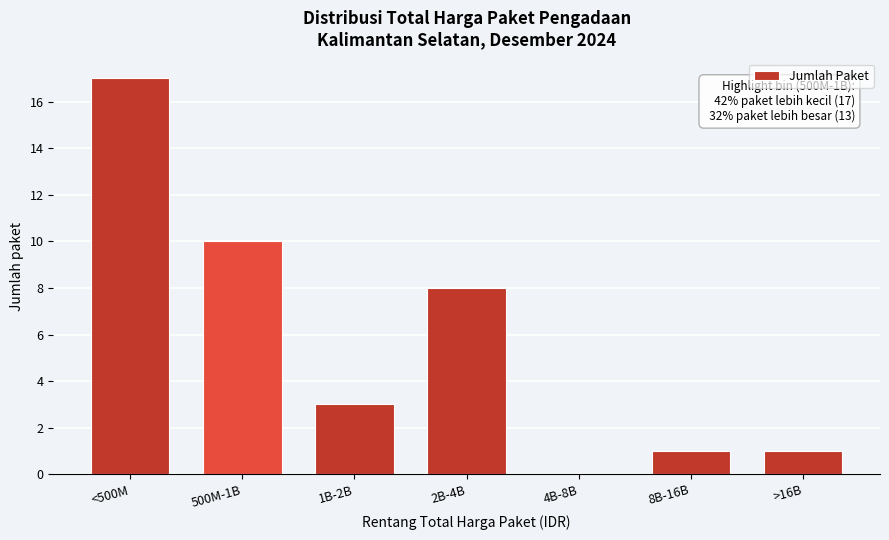

Reading left to right, what are all the values shown in this chart?

<500M=17	500M-1B=10	1B-2B=3	2B-4B=8	4B-8B=0	8B-16B=1	>16B=1